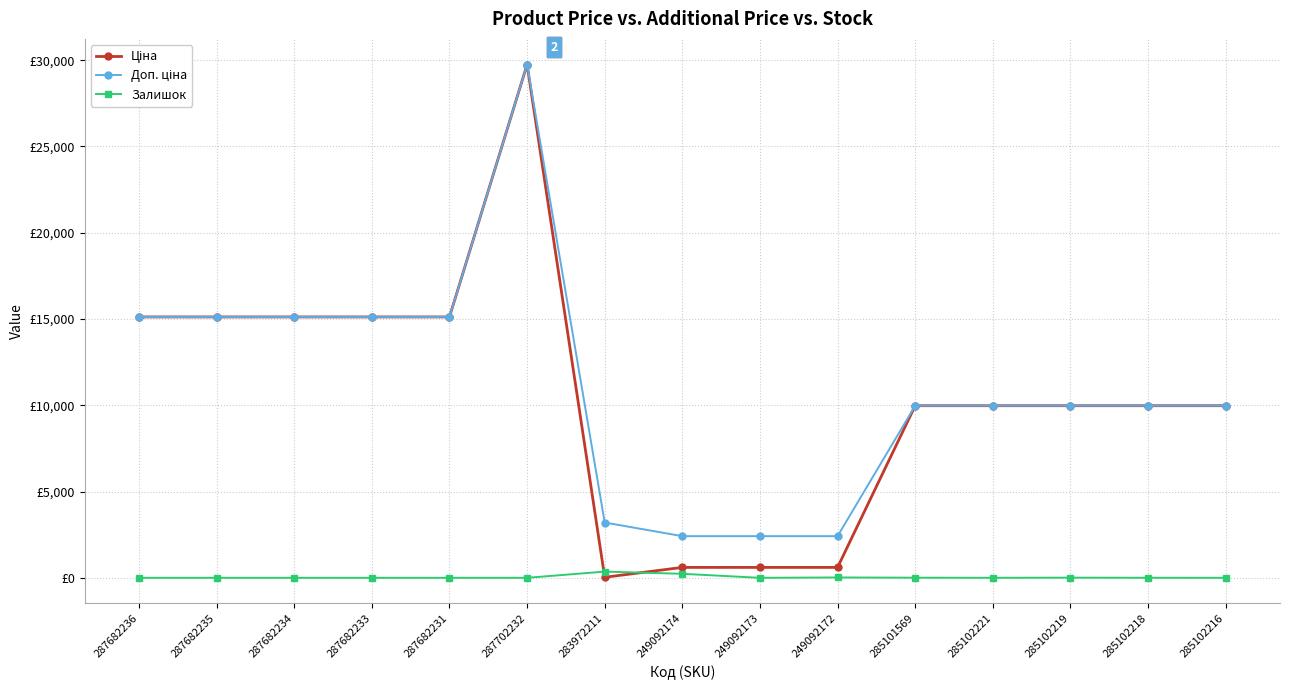

At which category does the chart reach its minimum across all series?

287682236